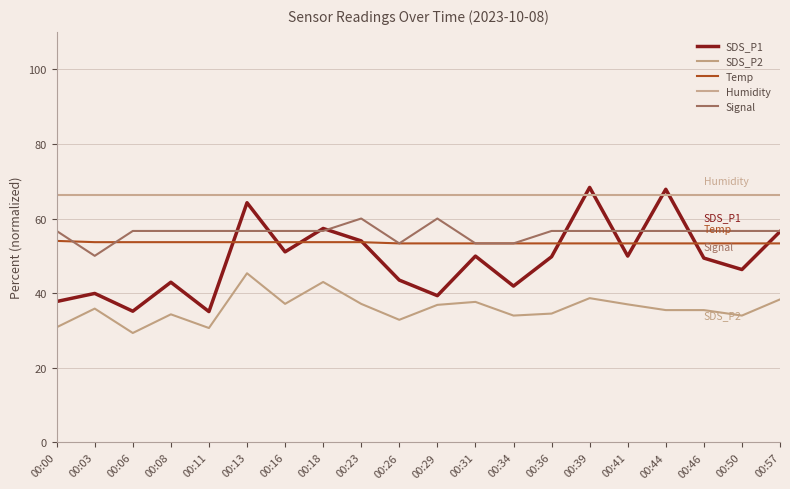

Is this an area chart (filled region under the line)?

No